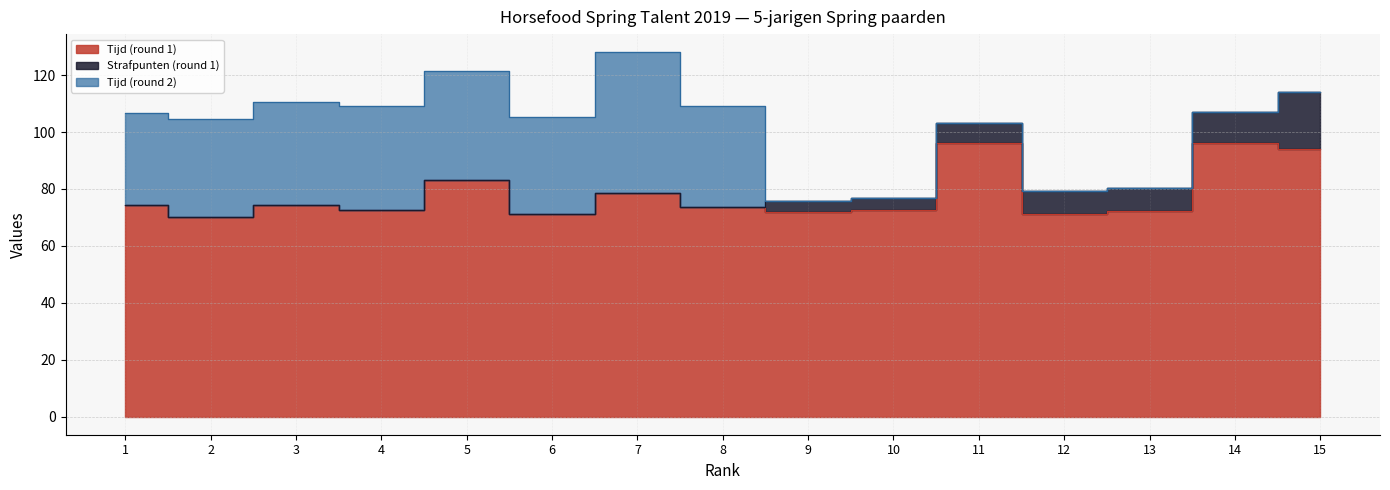

True or false: Tijd (round 1) has a value of 126.3 at 8.

False